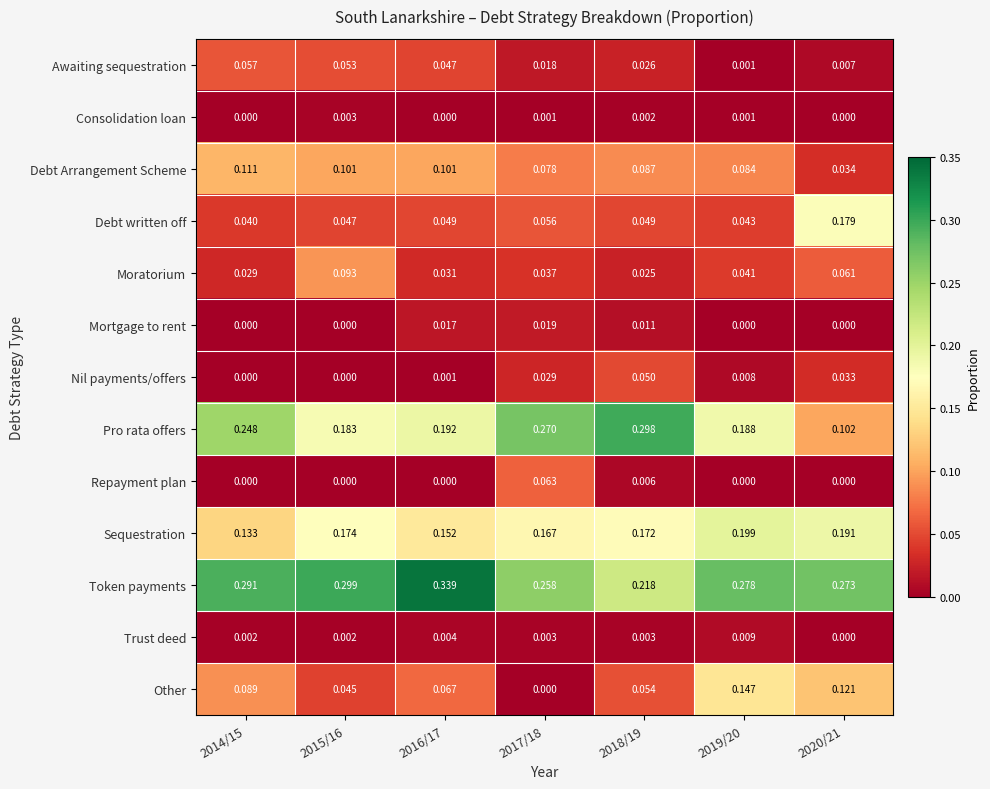

Which series has the largest total across all categories?

Token payments